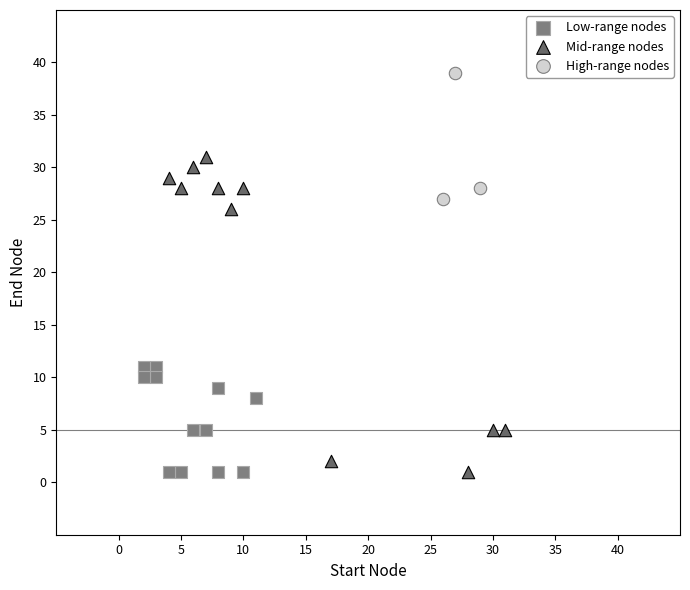

Which series has the widest spread of Y values?

Mid-range nodes